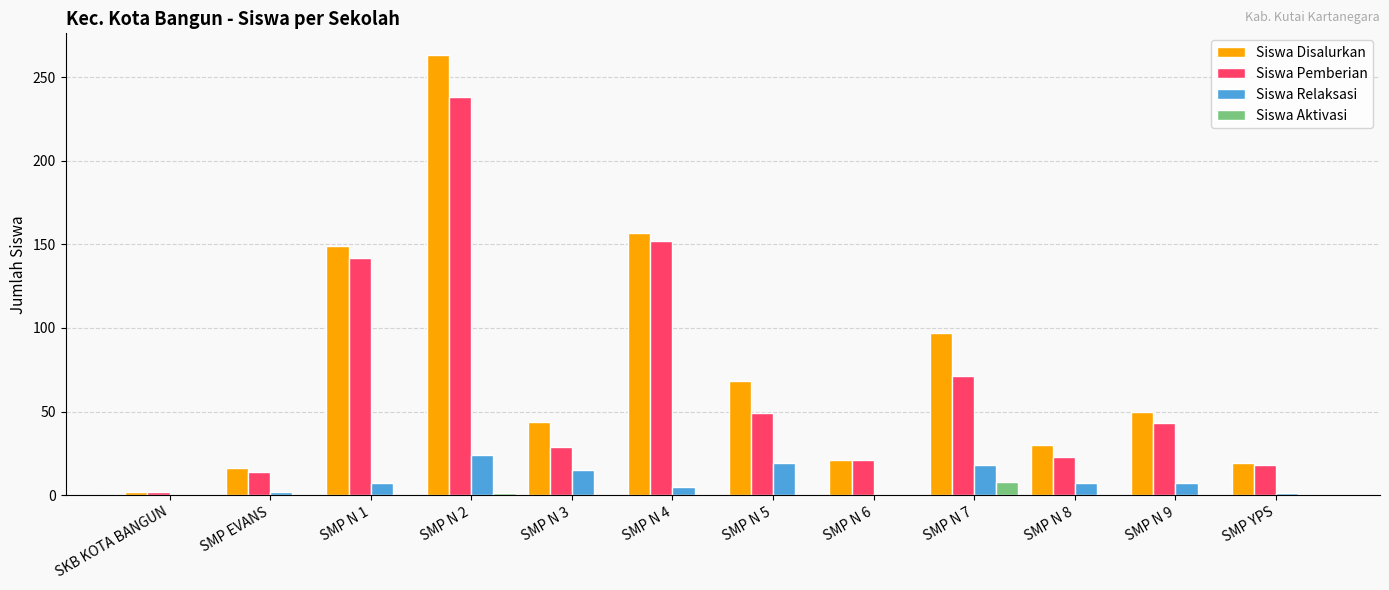

Which series changed the most between SMP N 7 and SMP YPS?

Siswa Disalurkan